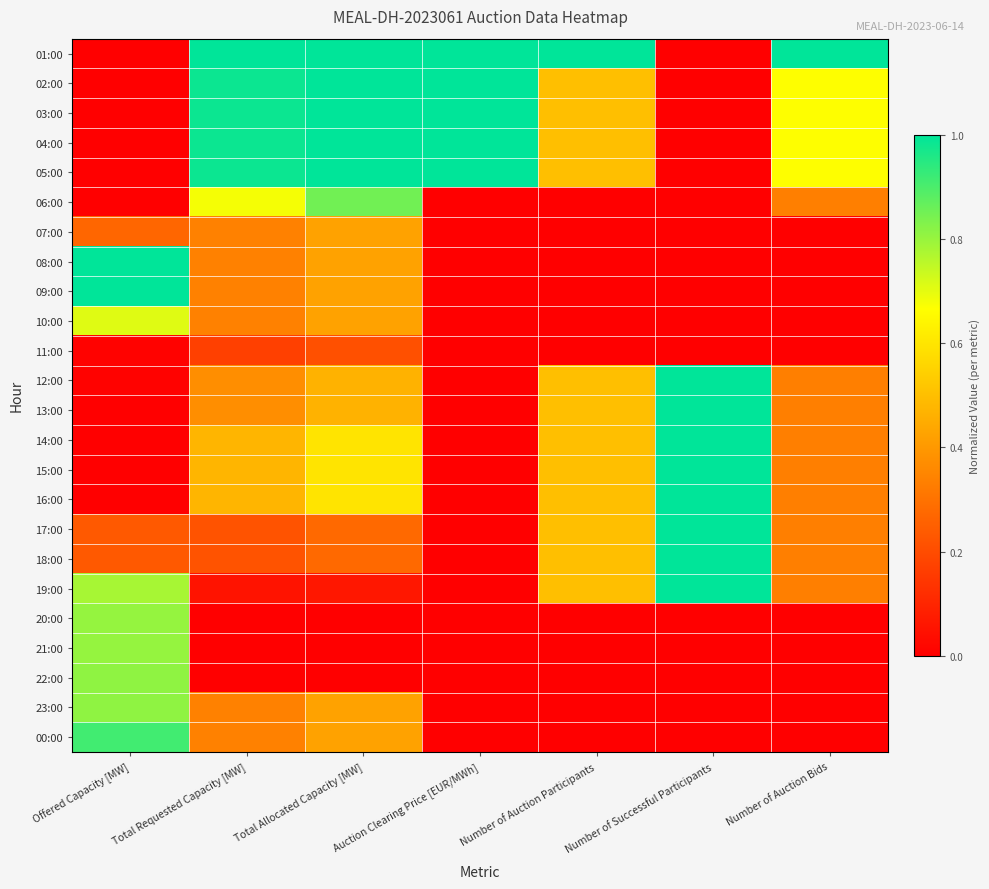

At how many categories does at least one series exceed 0?

7